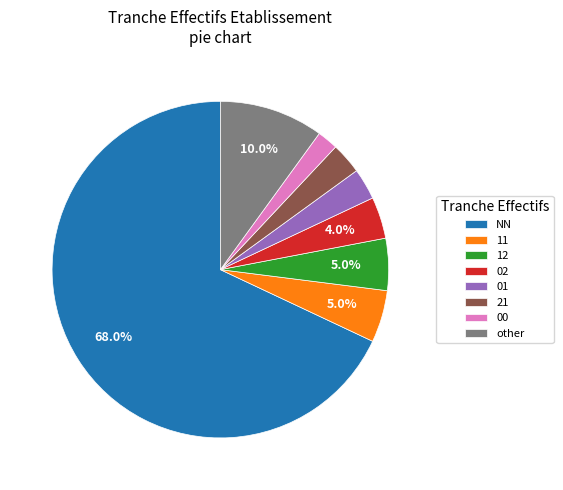

What percentage is the NN slice, to the nearest percent?

68%